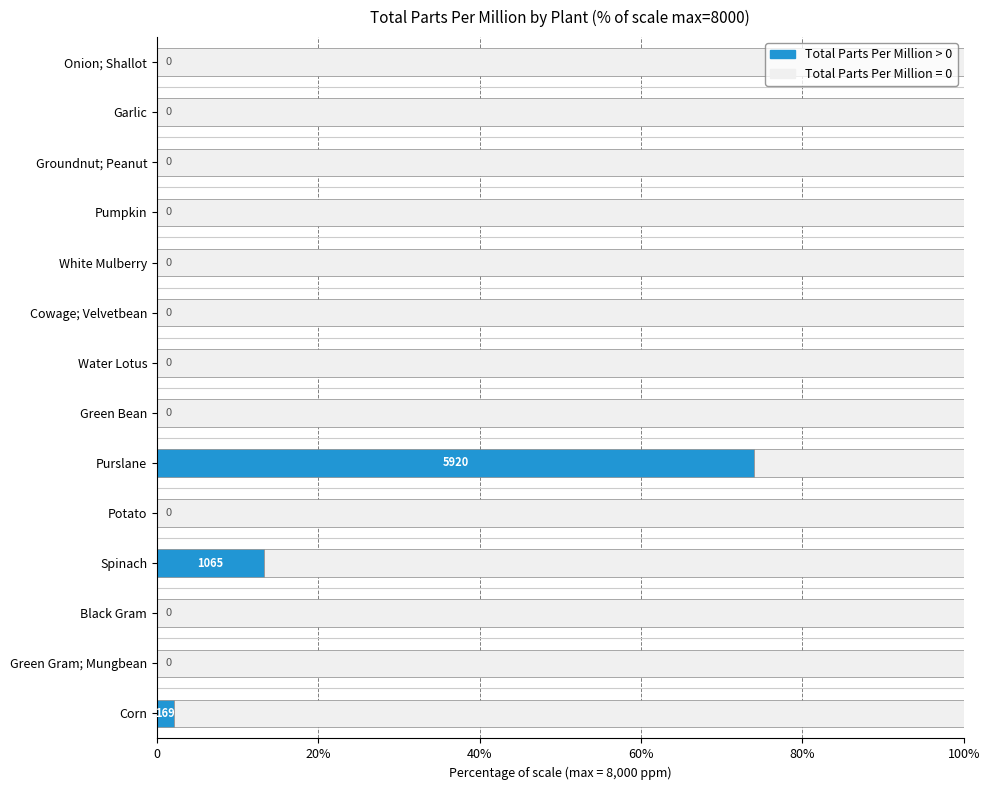

What is the value of the (no data) bar at the 6th from the left?

100.0